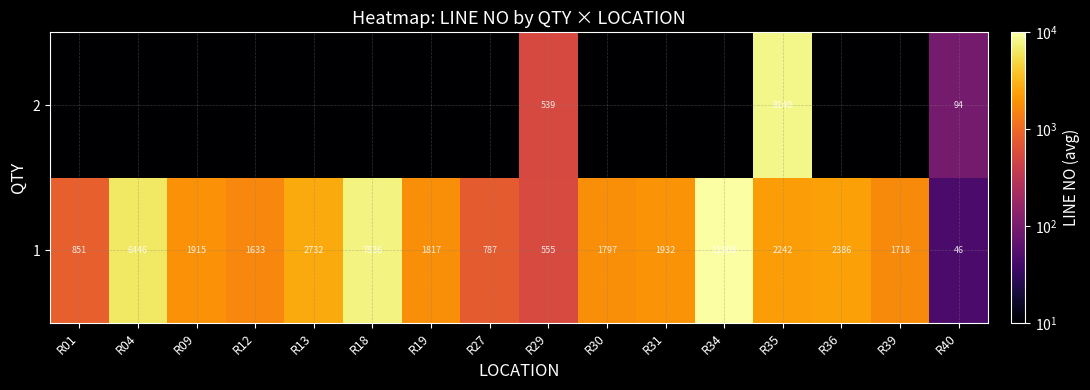

At which category does the chart reach its minimum across all series?

R01